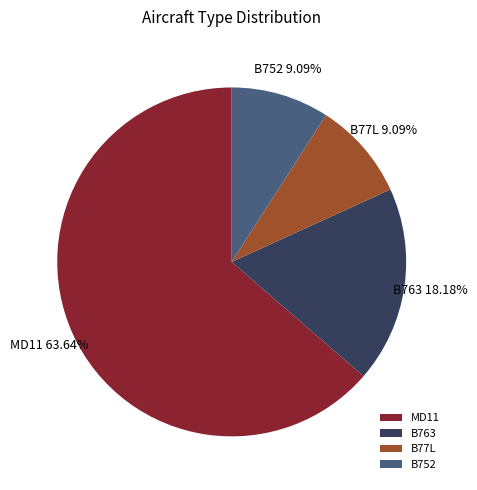

Which slice is the largest?

MD11